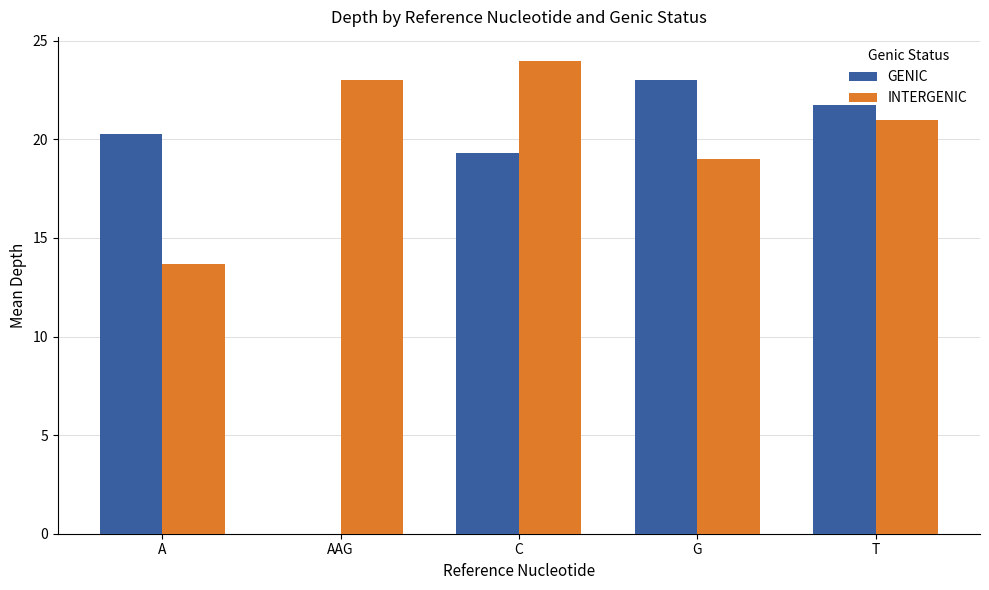

Which series changed the most between AAG and G?

GENIC